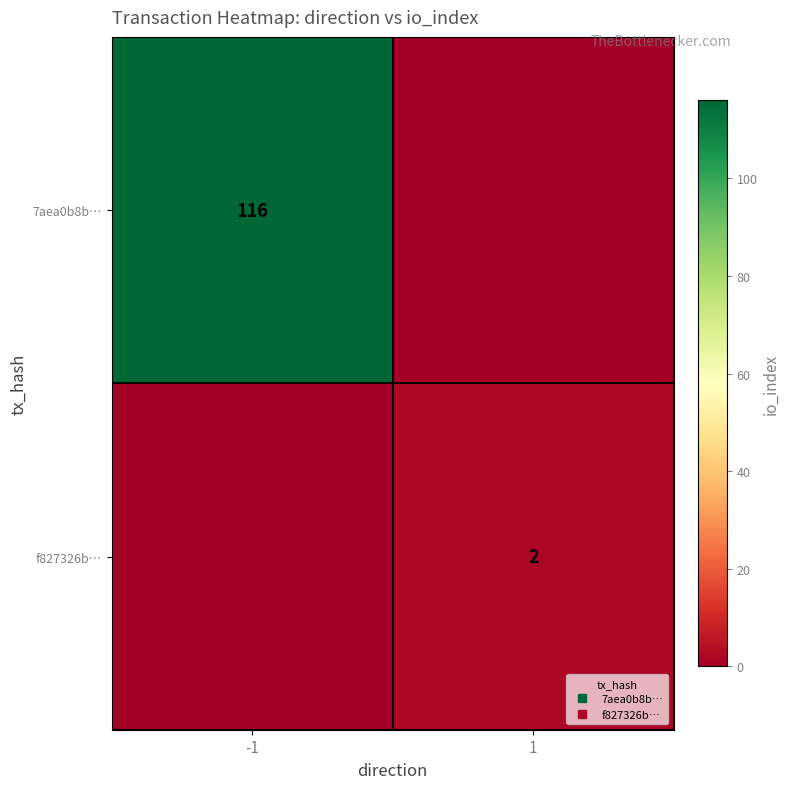

How many data points does each series have?

2